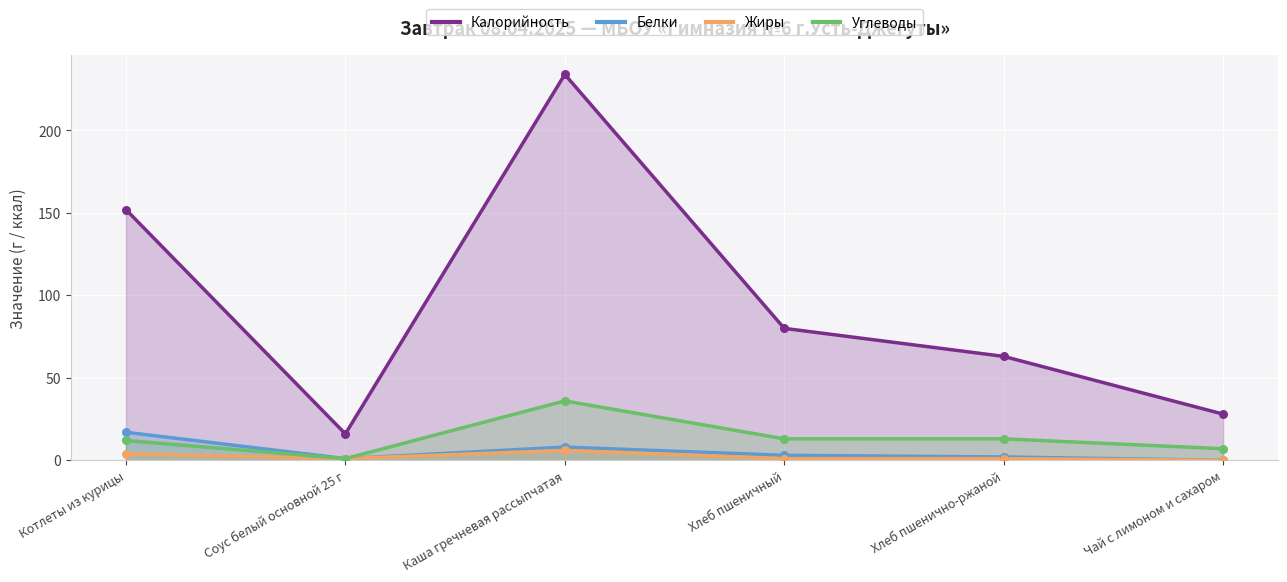

Which series reaches the maximum Y coordinate?

Калорийность